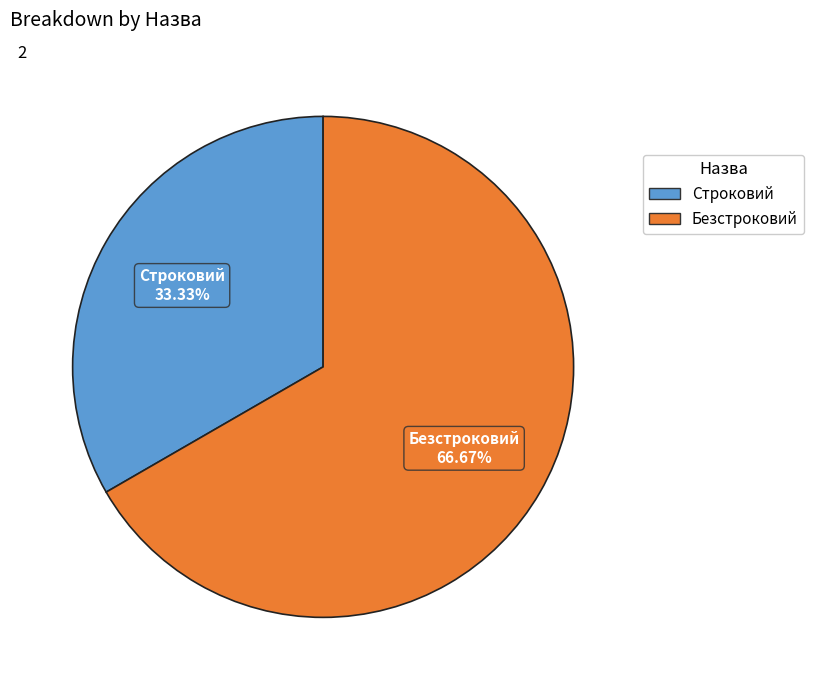

To the nearest percent, what is the combined percentage of Безстроковий and Строковий?

100%